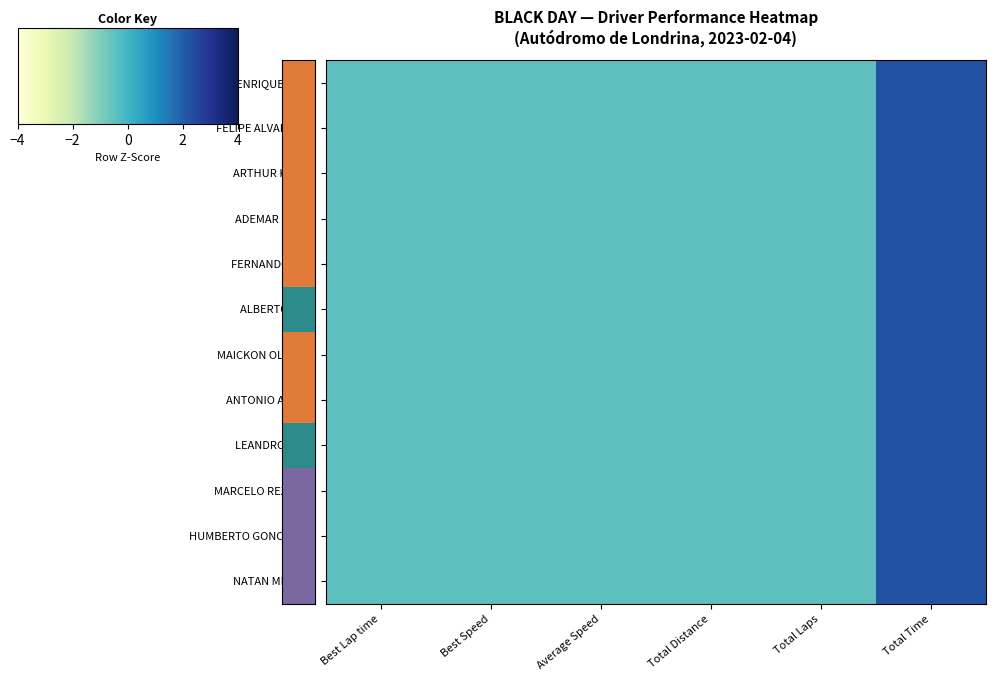

Reading left to right, extract all data points from this chart.

HENRIQUE DALVI: Best Lap time=-0.4	Best Speed=-0.4	Average Speed=-0.5	Total Distance=-0.4	Total Laps=-0.5	Total Time=2.2
FELIPE ALVARENGA: Best Lap time=-0.4	Best Speed=-0.4	Average Speed=-0.5	Total Distance=-0.4	Total Laps=-0.5	Total Time=2.2
ARTHUR KOZAN: Best Lap time=-0.4	Best Speed=-0.4	Average Speed=-0.5	Total Distance=-0.4	Total Laps=-0.5	Total Time=2.2
ADEMAR LUCAS: Best Lap time=-0.4	Best Speed=-0.4	Average Speed=-0.5	Total Distance=-0.4	Total Laps=-0.5	Total Time=2.2
FERNANDO DIAS: Best Lap time=-0.4	Best Speed=-0.4	Average Speed=-0.5	Total Distance=-0.4	Total Laps=-0.5	Total Time=2.2
ALBERTO LIMA: Best Lap time=-0.4	Best Speed=-0.4	Average Speed=-0.5	Total Distance=-0.4	Total Laps=-0.5	Total Time=2.2
MAICKON OLIVEIRA: Best Lap time=-0.4	Best Speed=-0.4	Average Speed=-0.5	Total Distance=-0.4	Total Laps=-0.5	Total Time=2.2
ANTONIO AMADO: Best Lap time=-0.4	Best Speed=-0.4	Average Speed=-0.5	Total Distance=-0.4	Total Laps=-0.5	Total Time=2.2
LEANDRO DINIZ: Best Lap time=-0.4	Best Speed=-0.4	Average Speed=-0.5	Total Distance=-0.4	Total Laps=-0.5	Total Time=2.2
MARCELO REZENDE: Best Lap time=-0.4	Best Speed=-0.4	Average Speed=-0.5	Total Distance=-0.4	Total Laps=-0.5	Total Time=2.2
HUMBERTO GONCALVES: Best Lap time=-0.4	Best Speed=-0.4	Average Speed=-0.5	Total Distance=-0.4	Total Laps=-0.5	Total Time=2.2
NATAN MENDES: Best Lap time=-0.4	Best Speed=-0.4	Average Speed=-0.5	Total Distance=-0.4	Total Laps=-0.5	Total Time=2.2